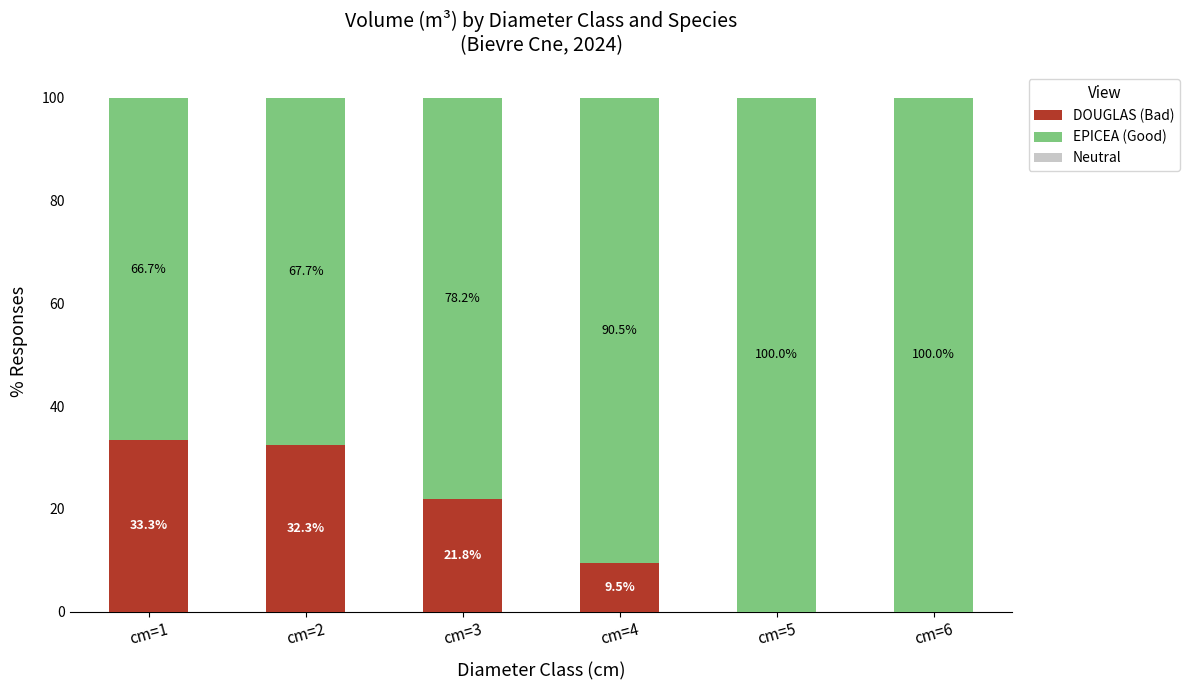

Is it true that DOUGLAS (Bad) equals 21.8 at cm=3?

True